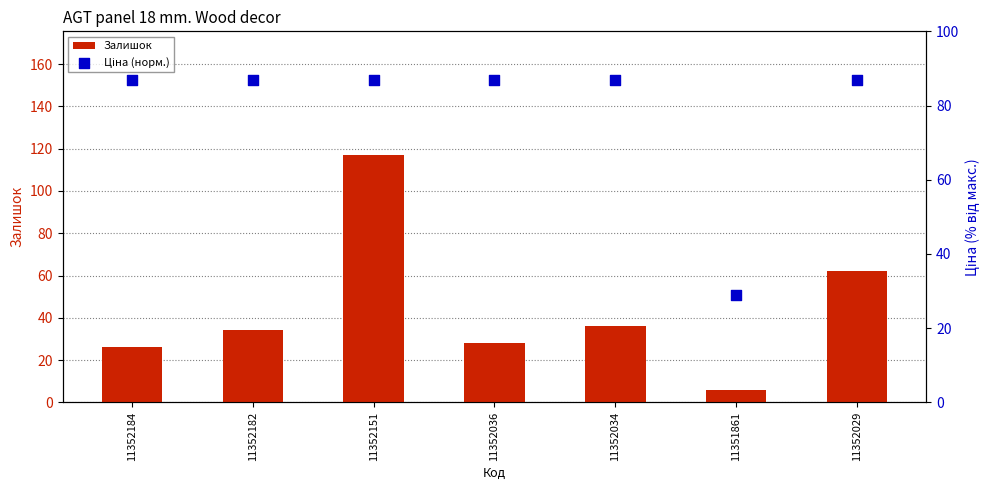

What is the total value across all series at 11351861?

35.1